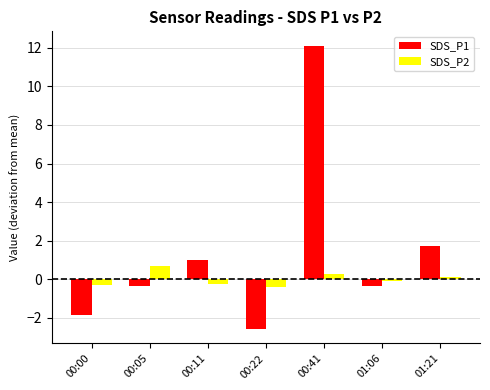

Is the value of SDS_P2 at 00:05 greater than the value of SDS_P1 at 01:06?

Yes